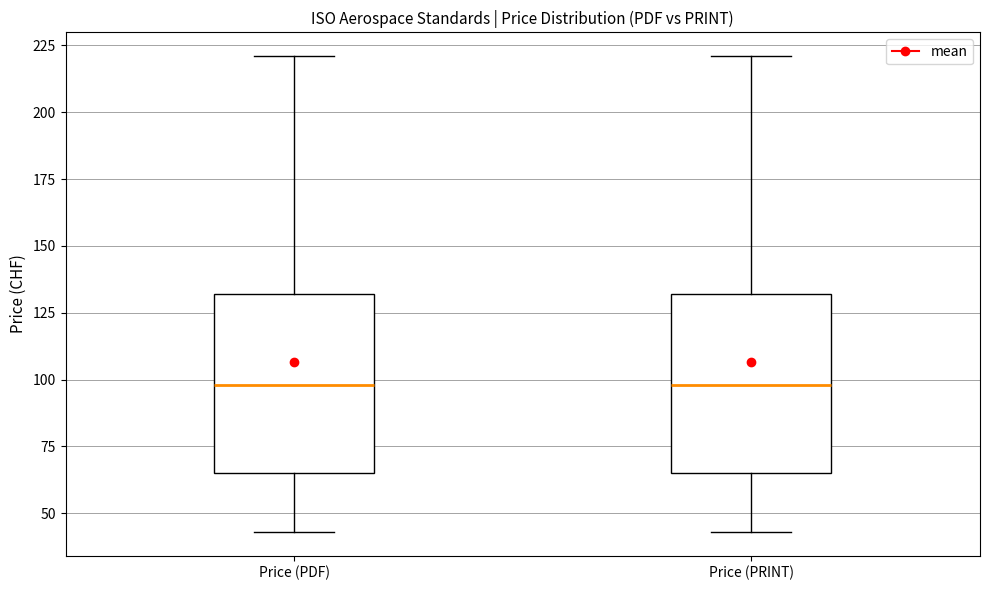

Reading left to right, transcribe this box plot: for each box, give where its median line is, the range the box spans, and where its two whiskers end, as read against the y-axis. The values are not printed on the chart, so give them approximately, as read against the axis.

Price (PDF): median 100, box 65 to 130, whiskers 45 to 220
Price (PRINT): median 100, box 65 to 130, whiskers 45 to 220